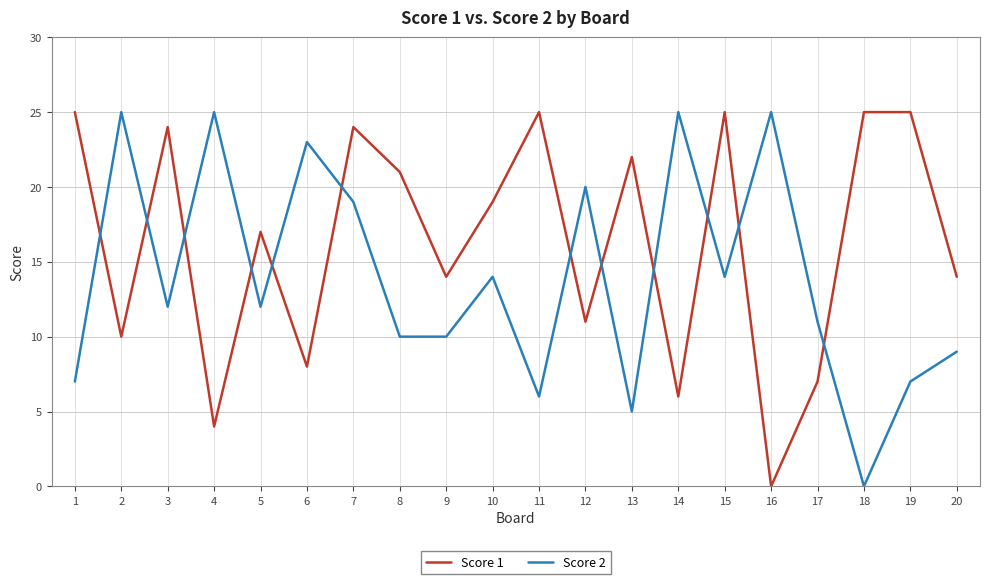

True or false: Score 1 has a value of 8 at 6.

True